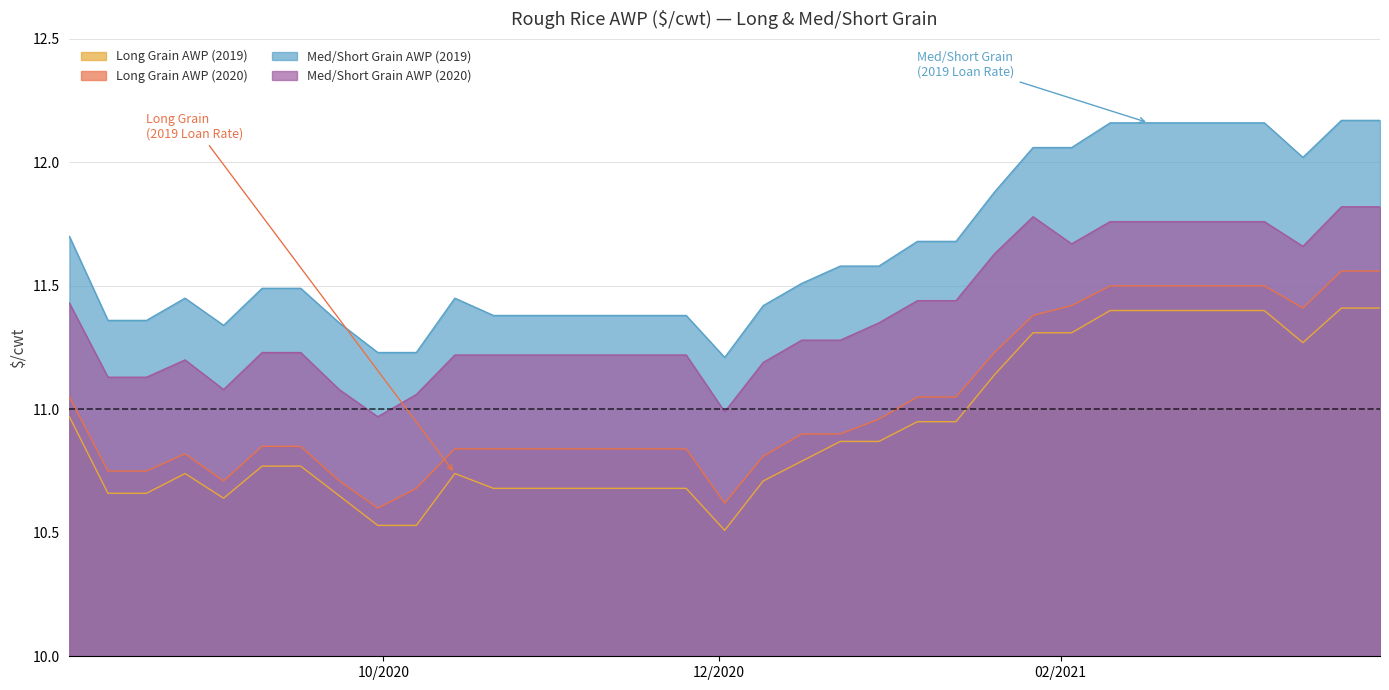

How many interior local peaks does the Long Grain AWP (2019) series have?

2